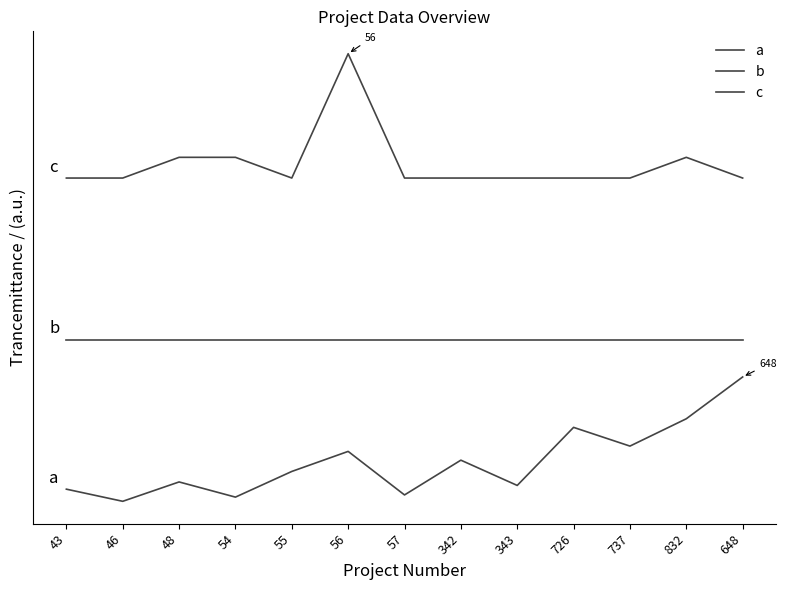

At how many categories does at least one series exceed 2?

13